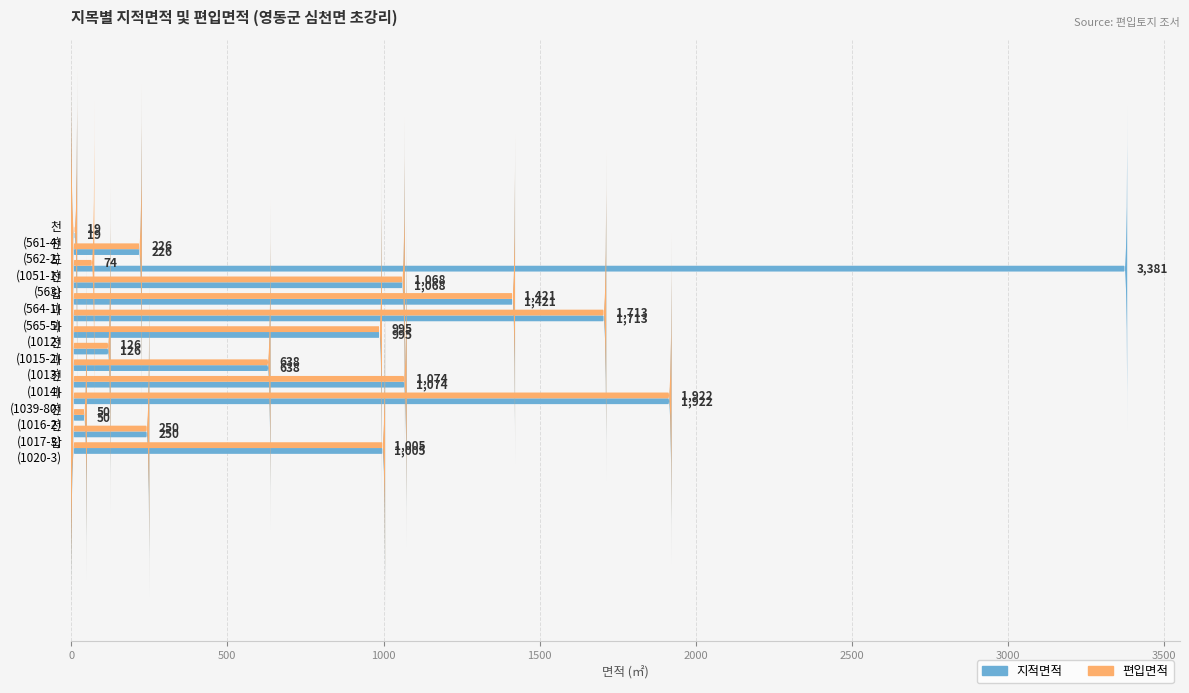

How many bars are there in total?

28